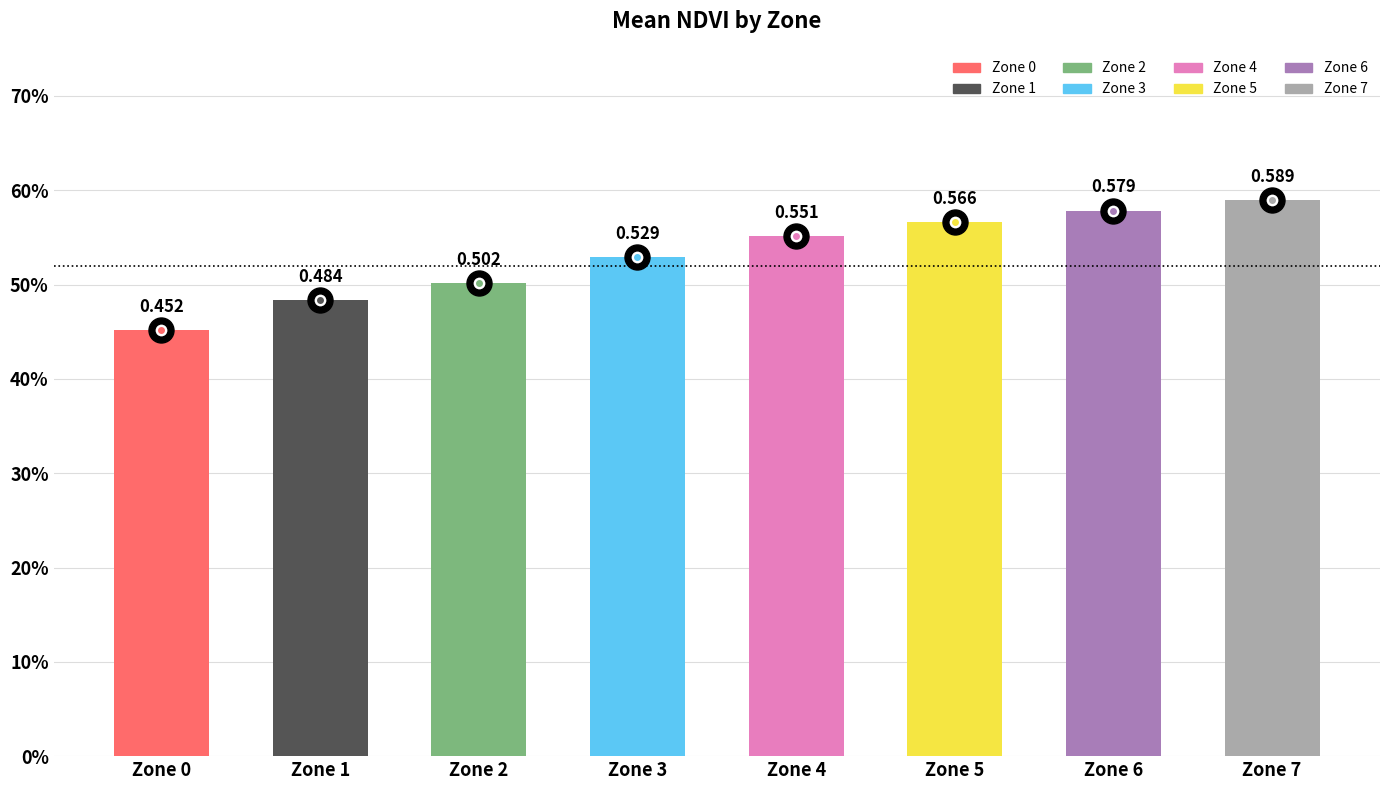

Is it true that the value at Zone 0 is 0.1?

False